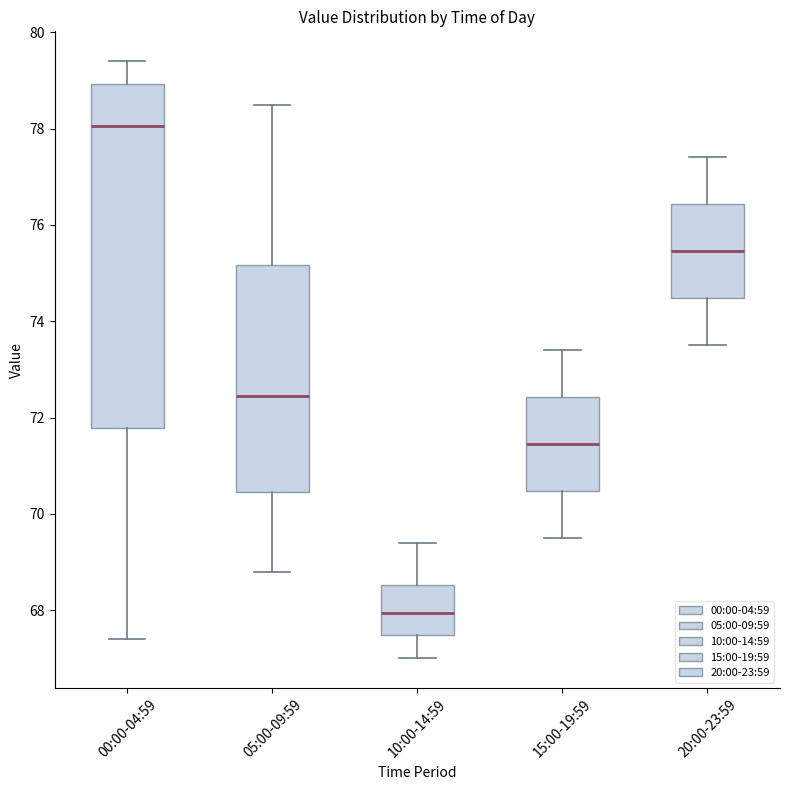

Reading left to right, read every box against the y-axis: the position of its median line, the range the box covers, and the ends of its whiskers. The values are not printed on the chart, so give them approximately, as read against the axis.

00:00-04:59: median 78.0, box 71.8 to 79.0, whiskers 67.4 to 79.4
05:00-09:59: median 72.4, box 70.4 to 75.2, whiskers 68.8 to 78.6
10:00-14:59: median 68.0, box 67.4 to 68.6, whiskers 67.0 to 69.4
15:00-19:59: median 71.4, box 70.4 to 72.4, whiskers 69.6 to 73.4
20:00-23:59: median 75.4, box 74.4 to 76.4, whiskers 73.6 to 77.4